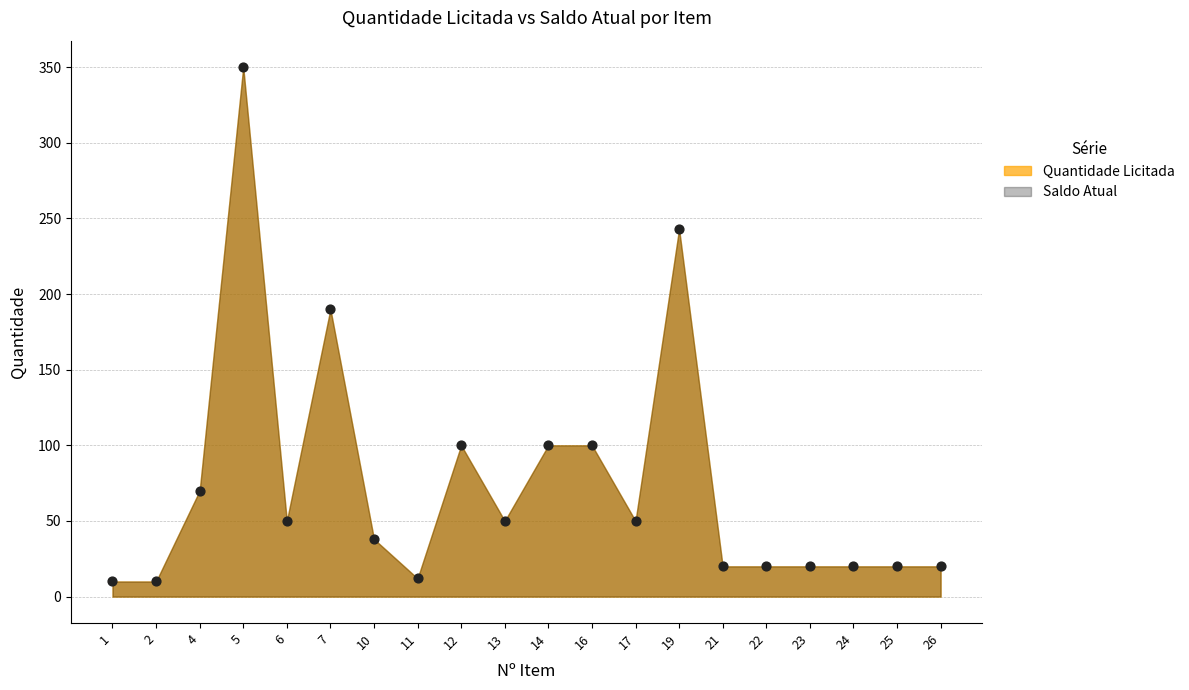

Which series has the widest spread of Y values?

Quantidade Licitada